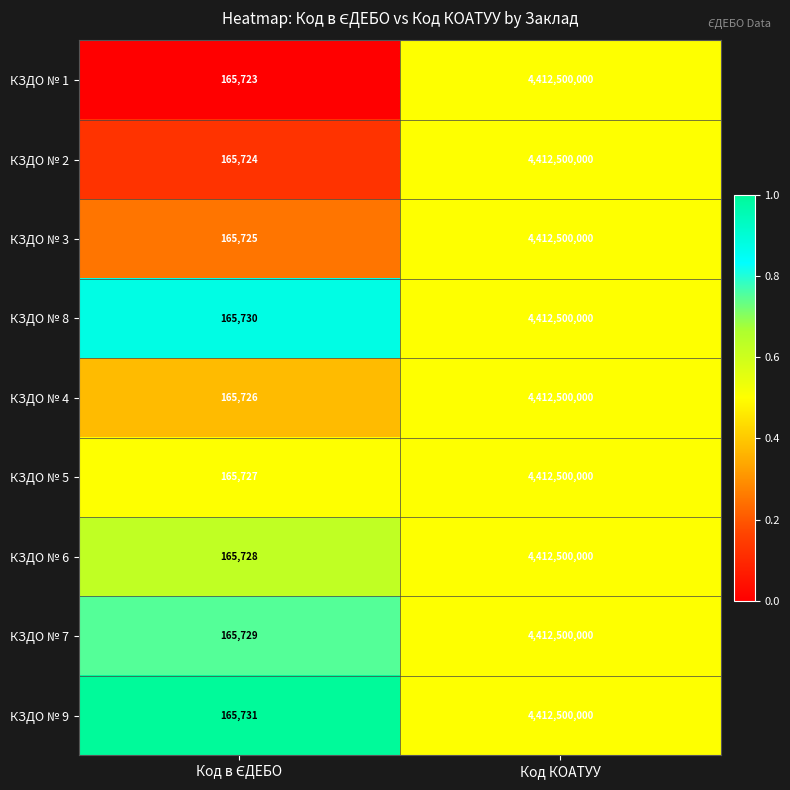

Reading left to right, what are all the values shown in this chart?

КЗДО № 1: 165723	4412500000
КЗДО № 2: 165724	4412500000
КЗДО № 3: 165725	4412500000
КЗДО № 8: 165730	4412500000
КЗДО № 4: 165726	4412500000
КЗДО № 5: 165727	4412500000
КЗДО № 6: 165728	4412500000
КЗДО № 7: 165729	4412500000
КЗДО № 9: 165731	4412500000